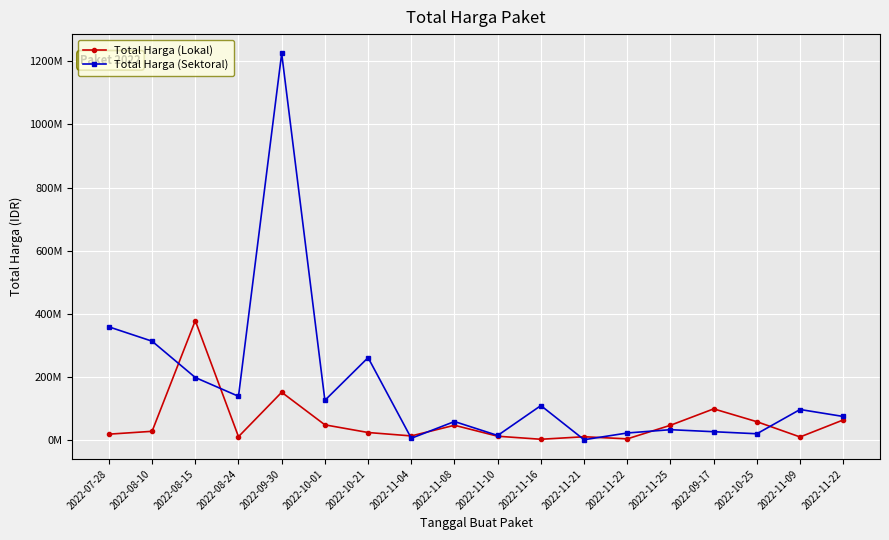

What are all the series names shown in the legend?

Total Harga (Lokal), Total Harga (Sektoral)